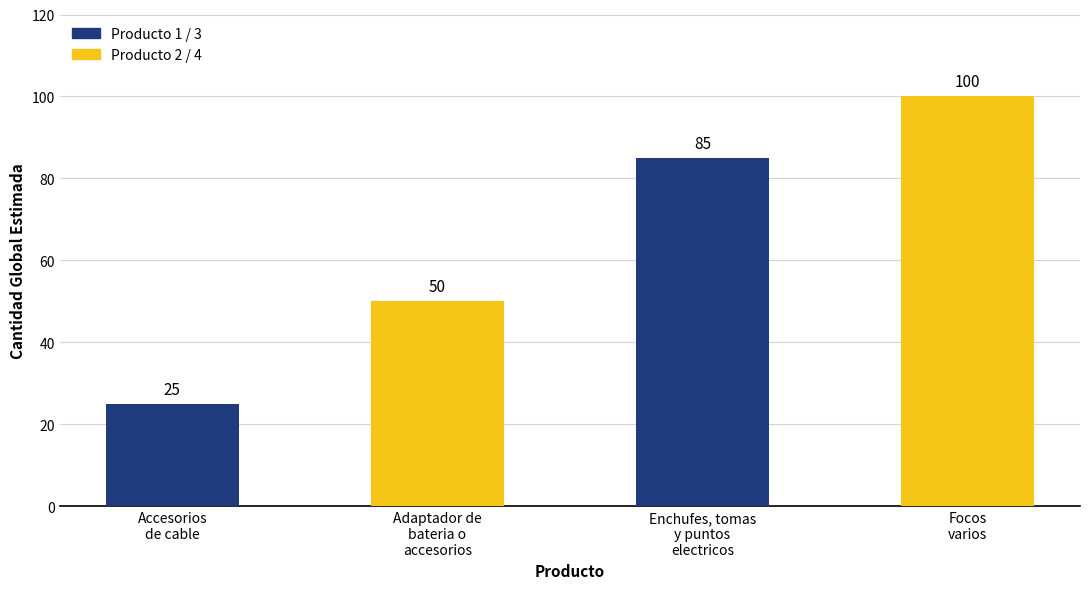

What is the approximate value at Adaptador de
bateria o
accesorios, to the nearest 10?

50